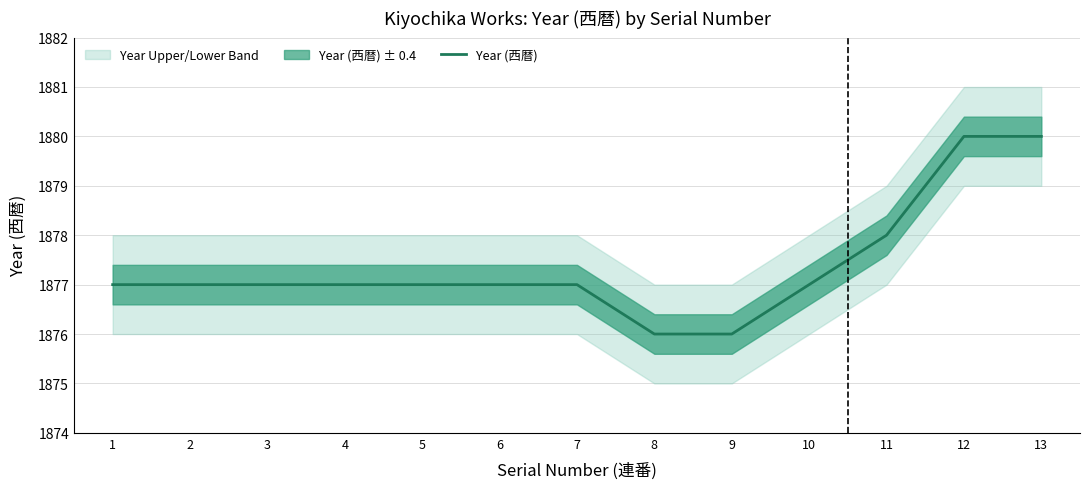

How many data points are above 1877?

3